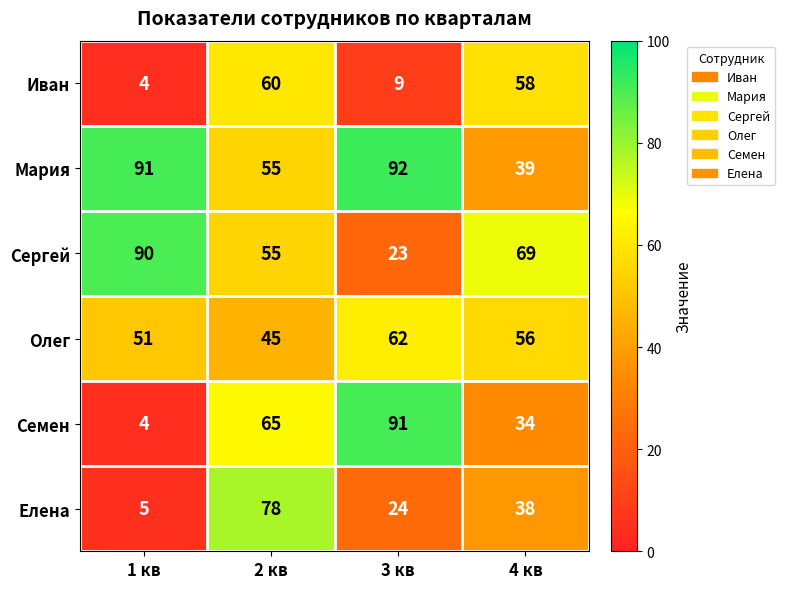

The Олег series shows 34 at 3 кв. True or false?

False